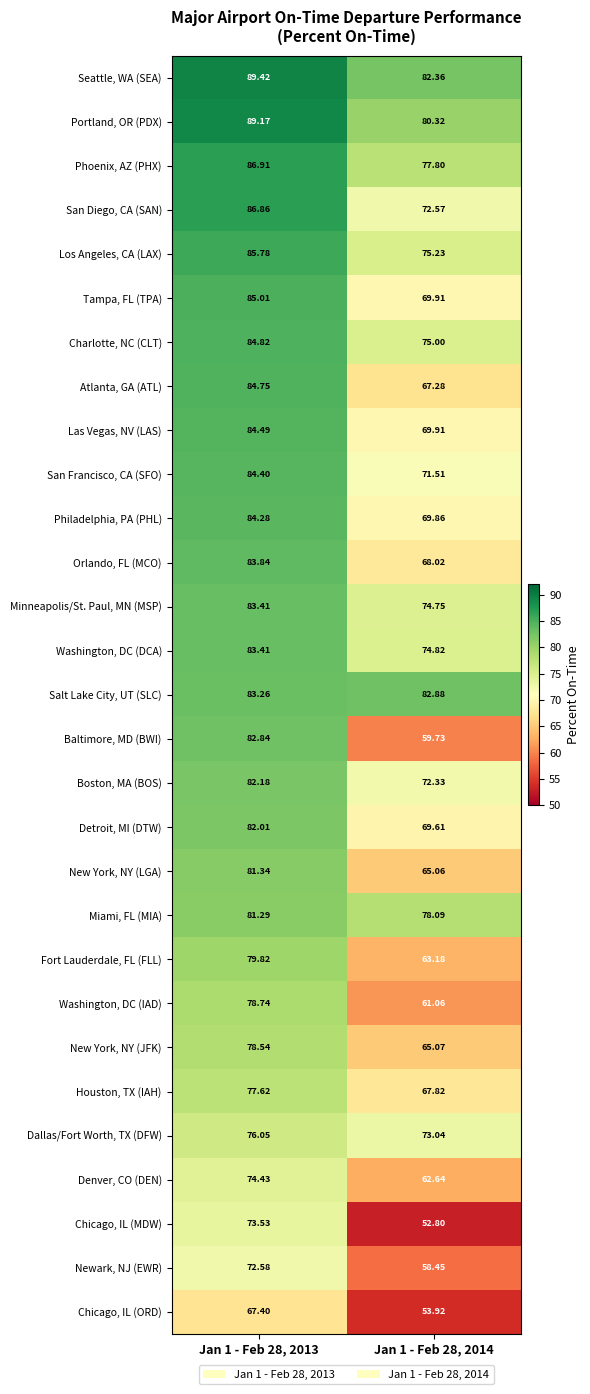

Count the number of categories in the chart.

2